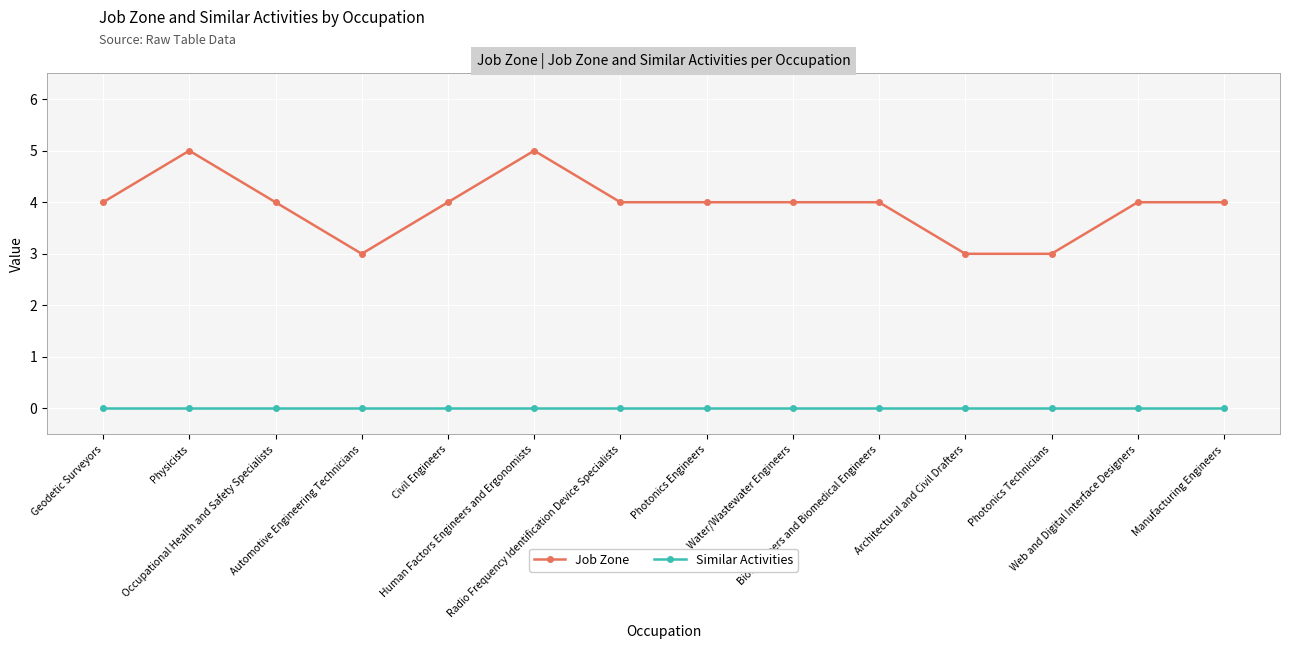

What is the sum of all Job Zone values?

55